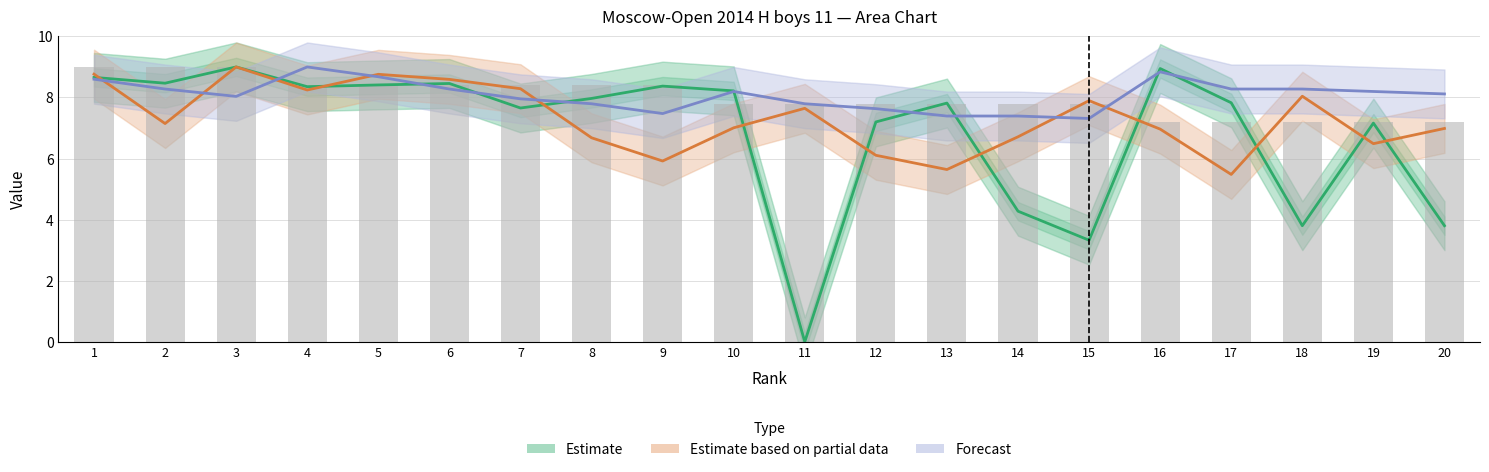

At which category is the sum across all series the highest?

3